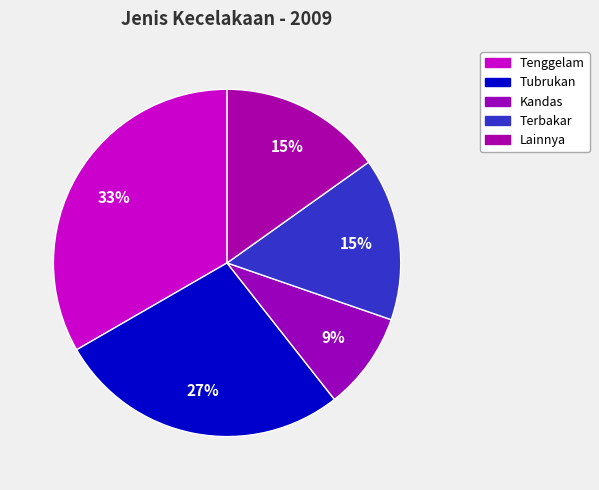

True or false: Terbakar accounts for 7% of the total.

False